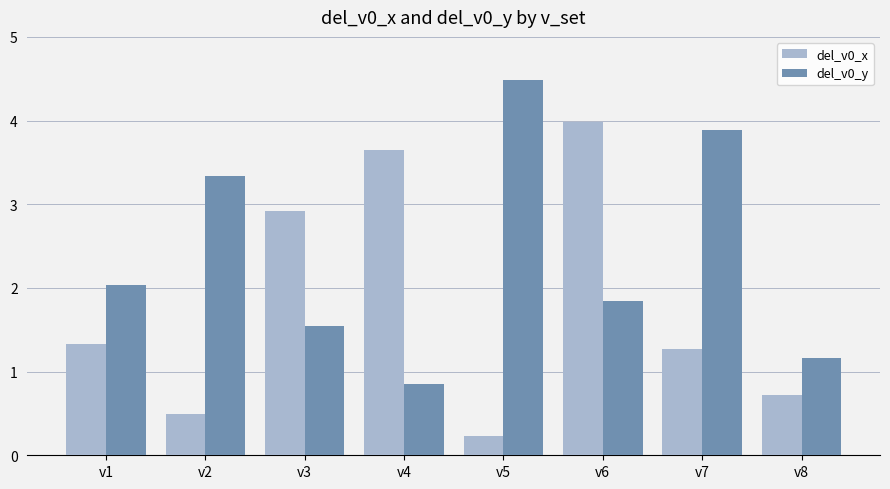

Which category has the highest value in the del_v0_x series?

v6